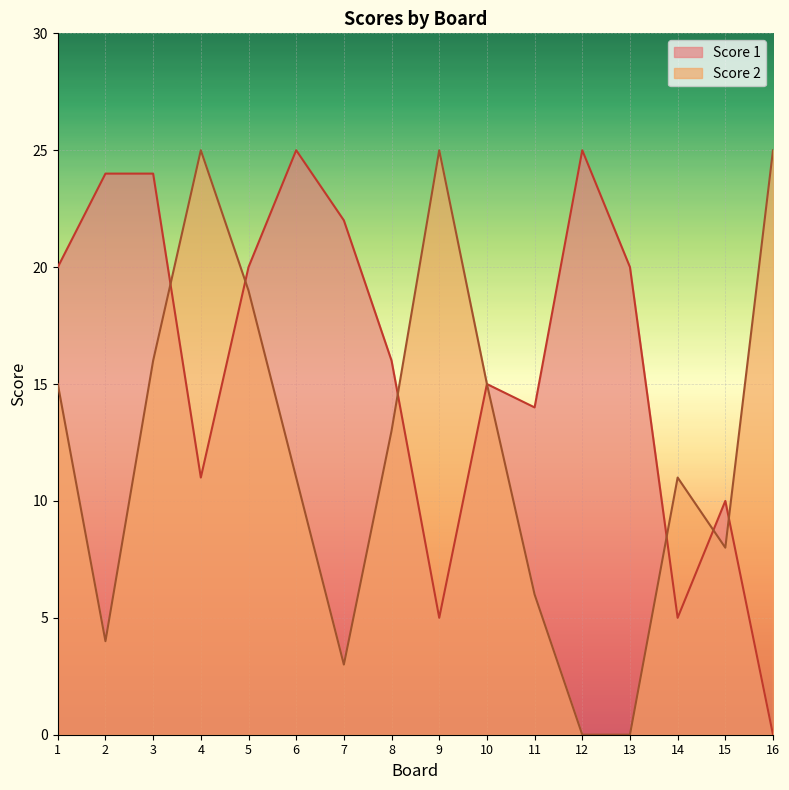

At 15, list the series in order from largest to smallest.

Score 1, Score 2